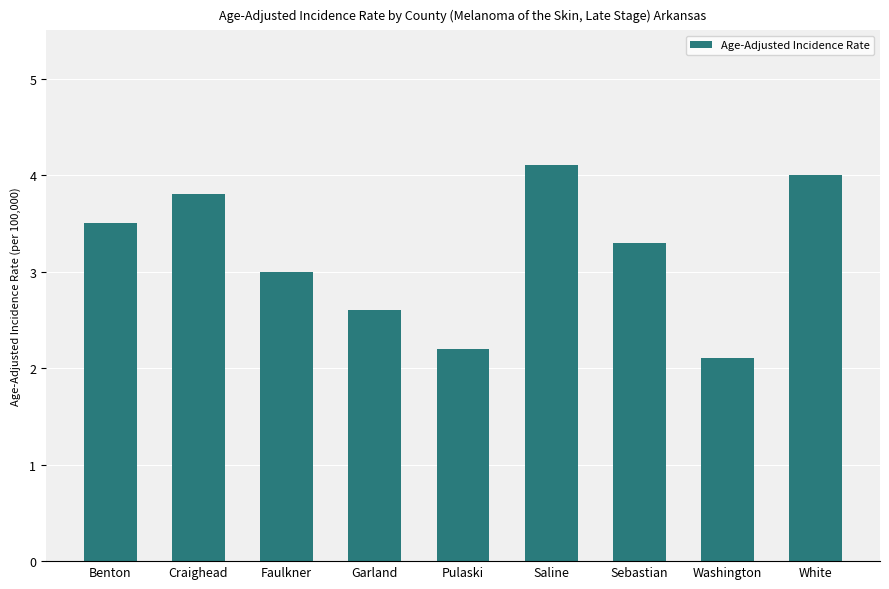

What is the value of the 4th bar from the left?

2.6